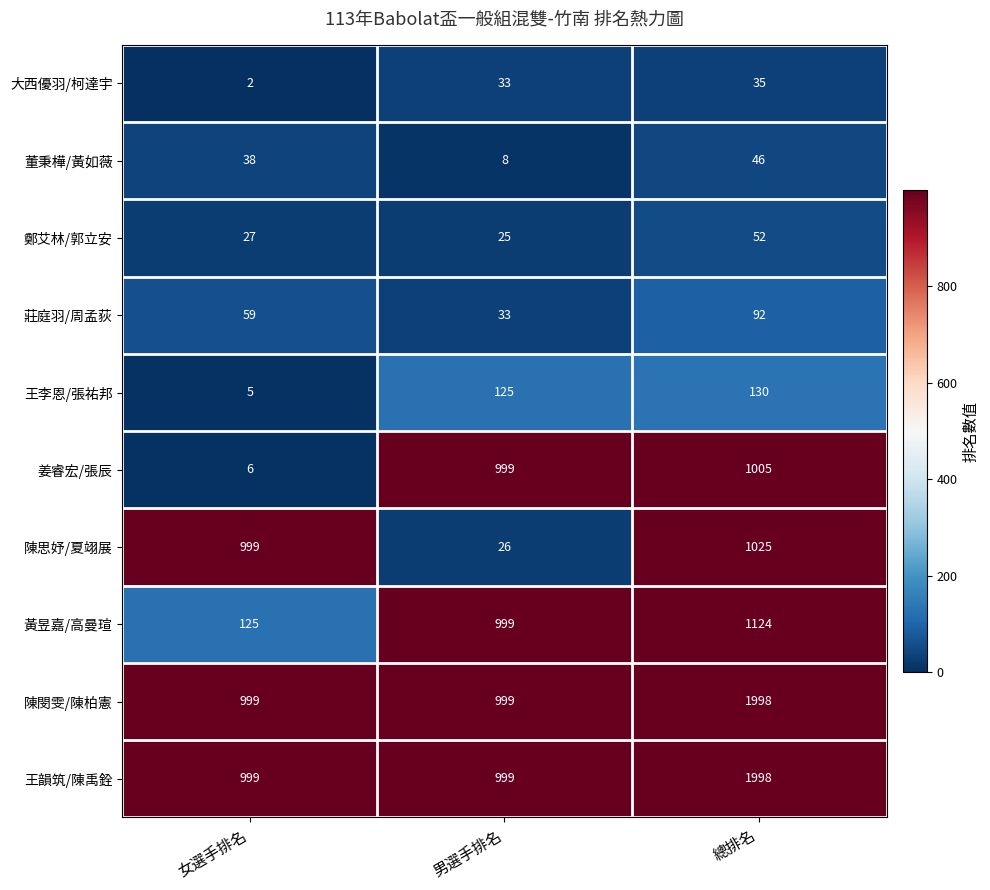

What is the total value across all series at 男選手排名?

4246